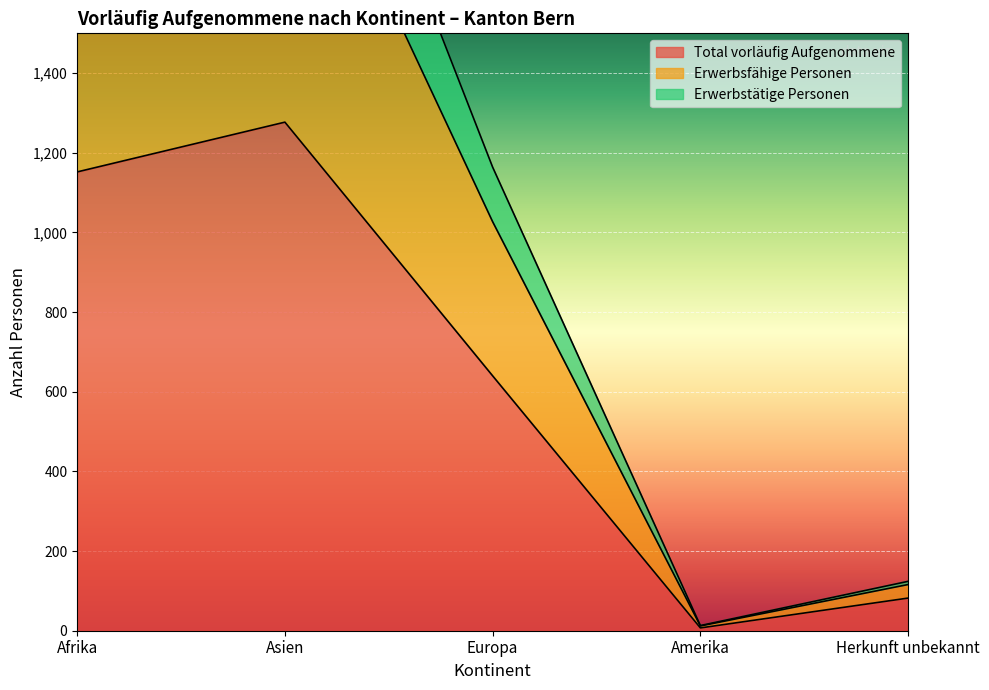

What is the label of the 4th point from the left?

Amerika